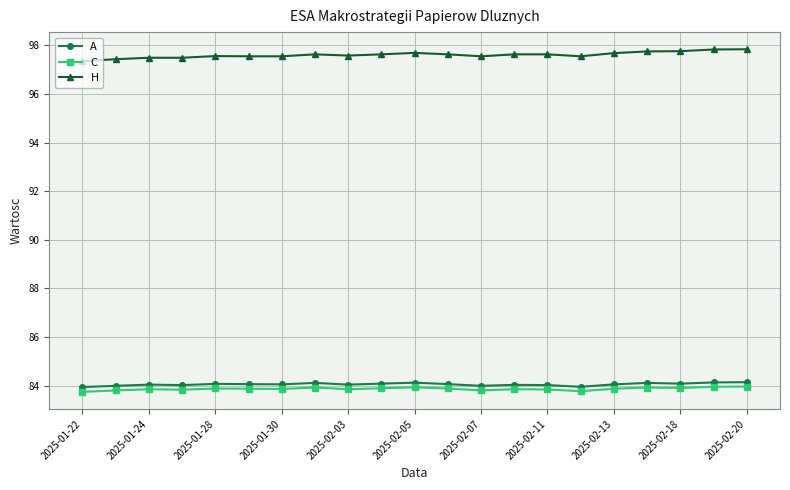

Rank the series by their maximum value, from highest to lowest.

H, A, C